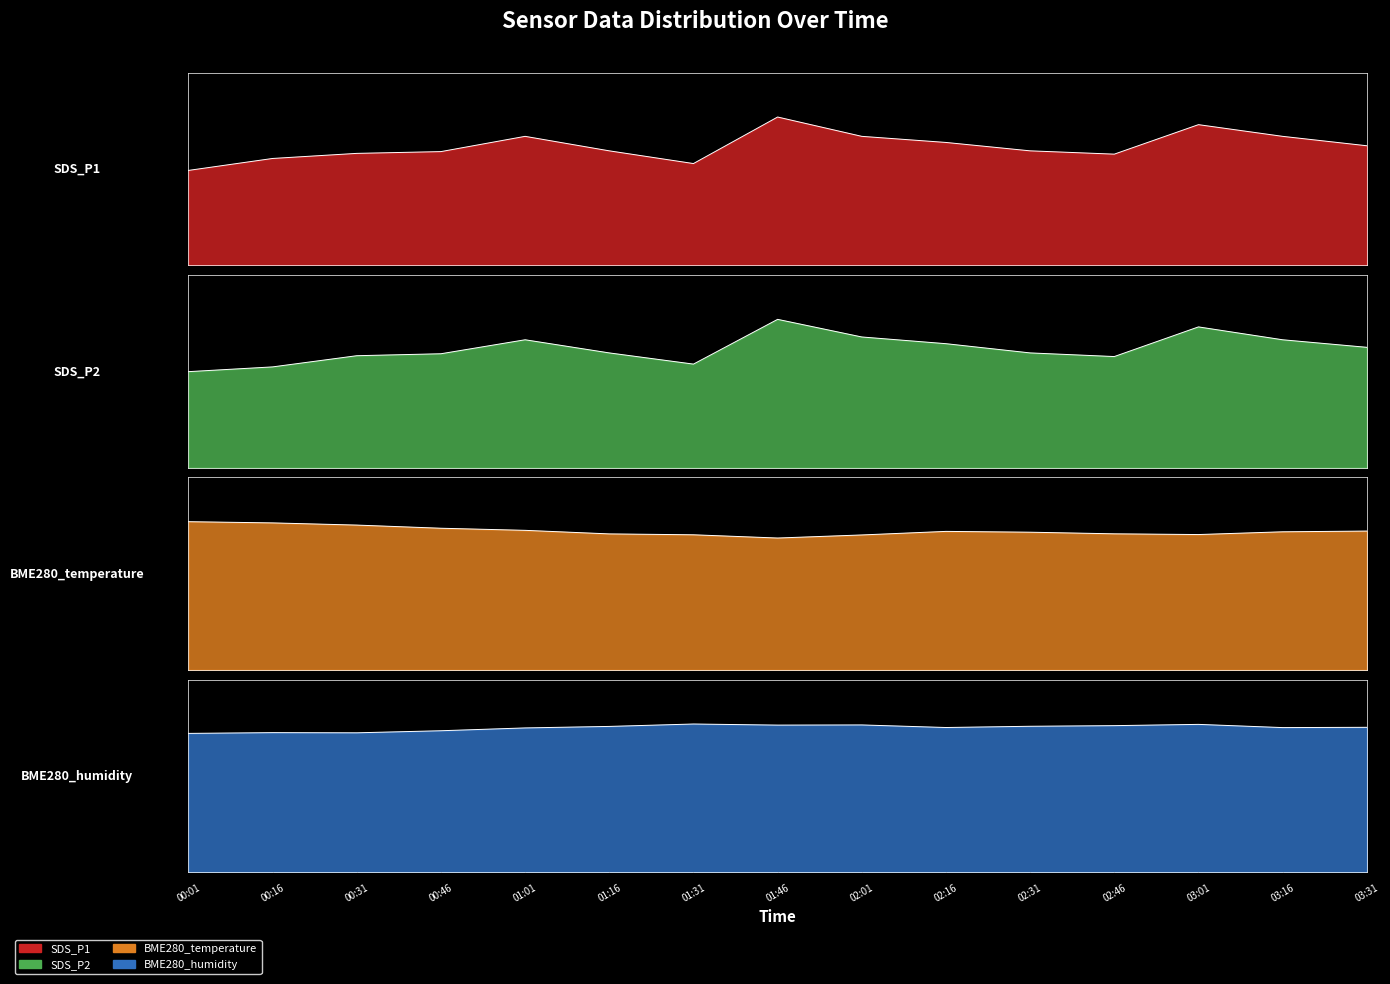

Between 00:31 and 02:01, which is larger?

02:01